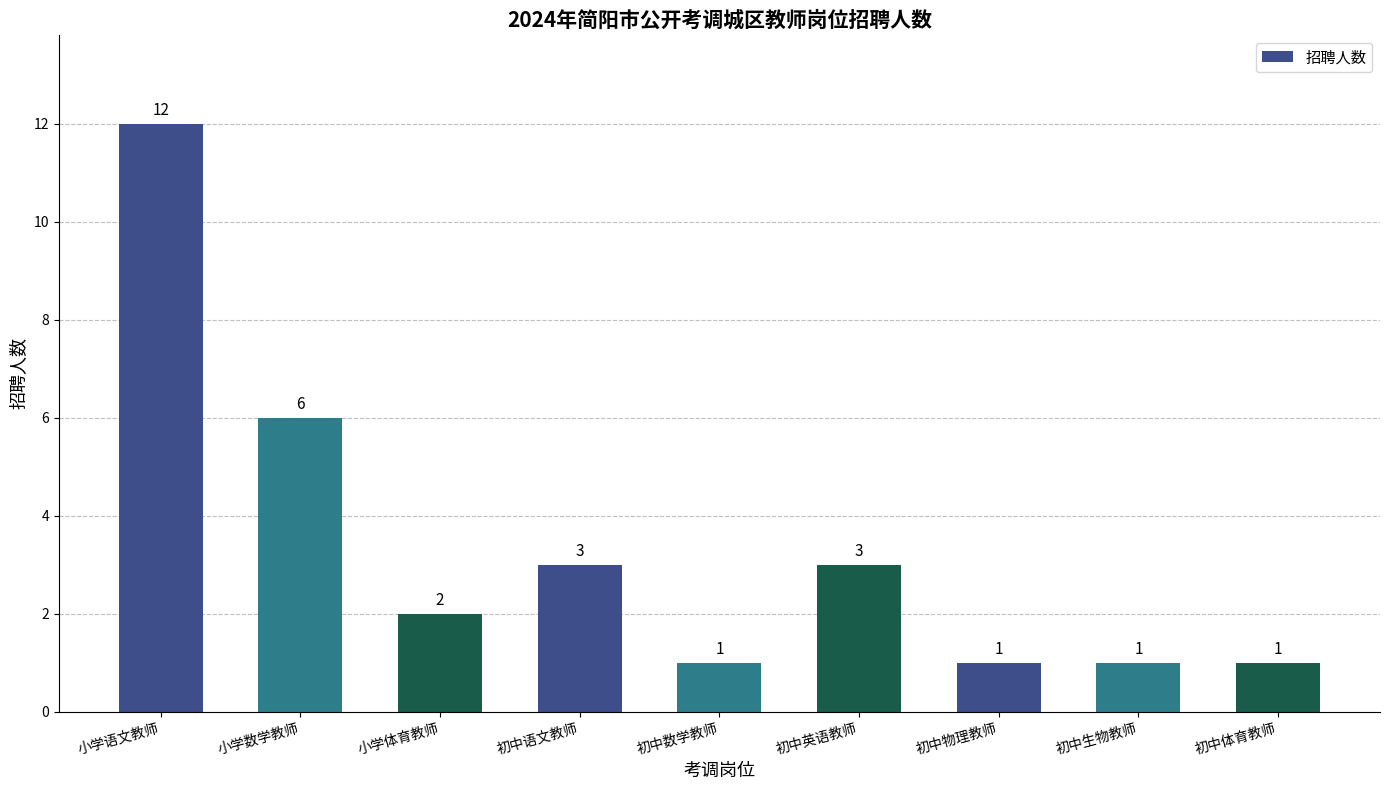

What is the average value?

3